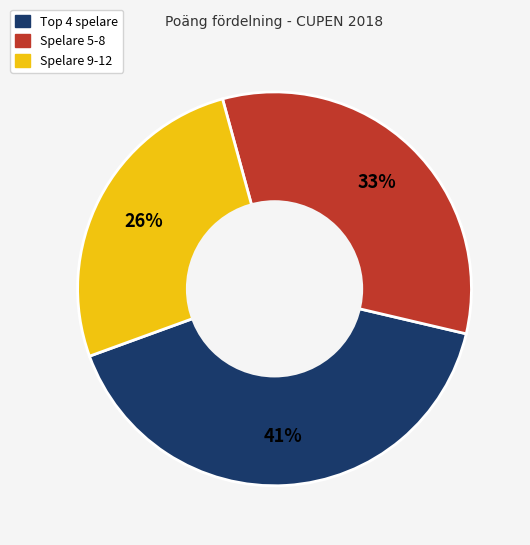

Does any single category account for the majority?

No